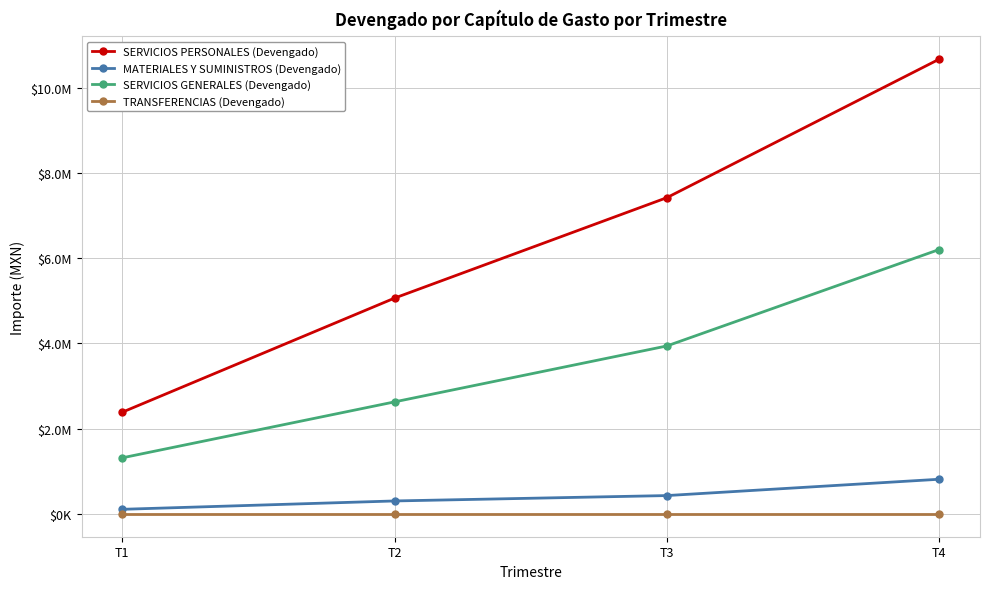

At which category is the sum across all series the highest?

T4